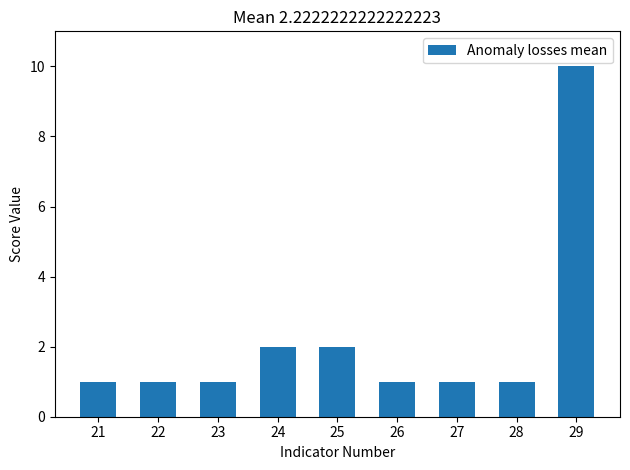

How many bars are there in total?

9